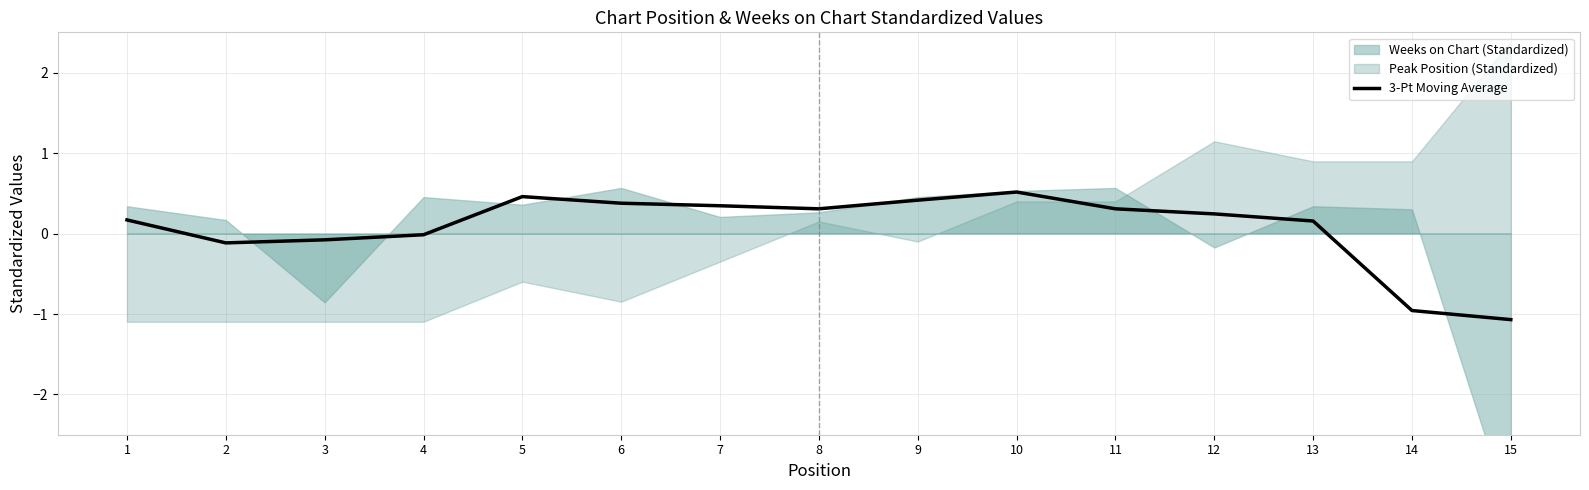

At which label does the data first exceed 0?

1